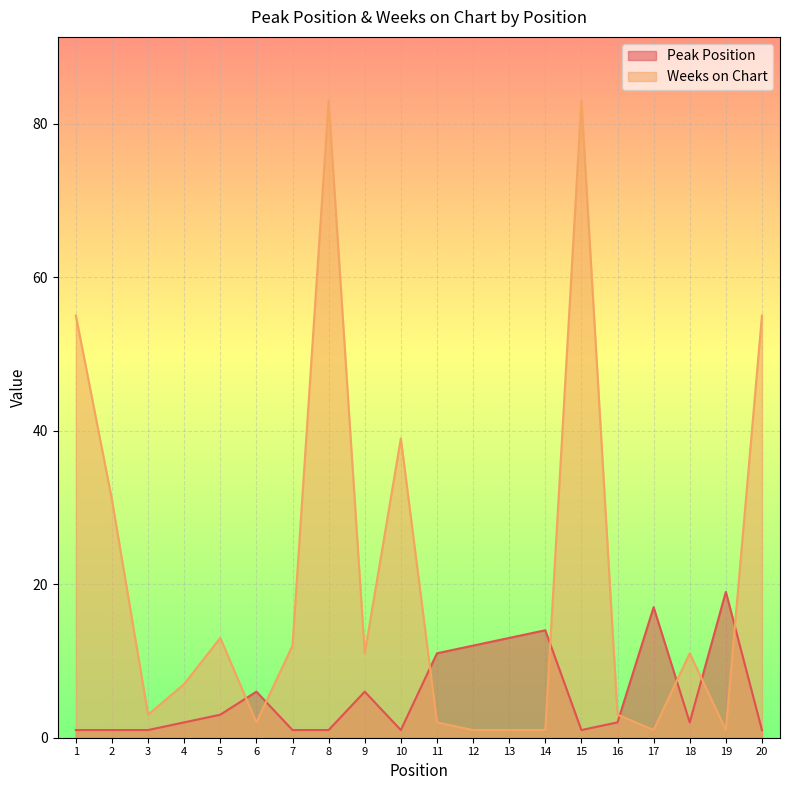

What is the sum of all Weeks on Chart values?

415